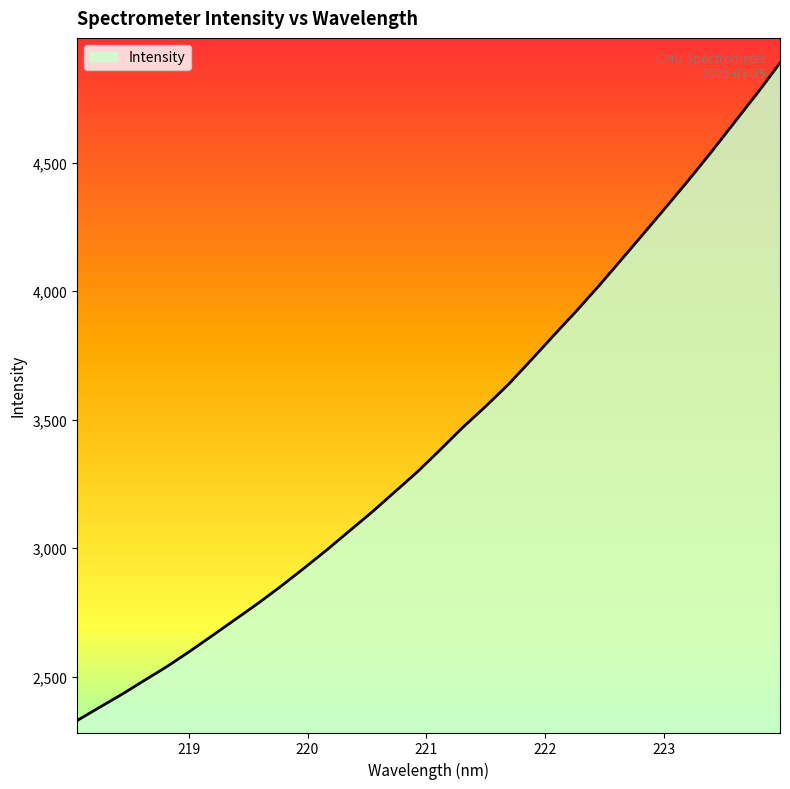

What is the difference between the maximum and minimum values?

2558.2